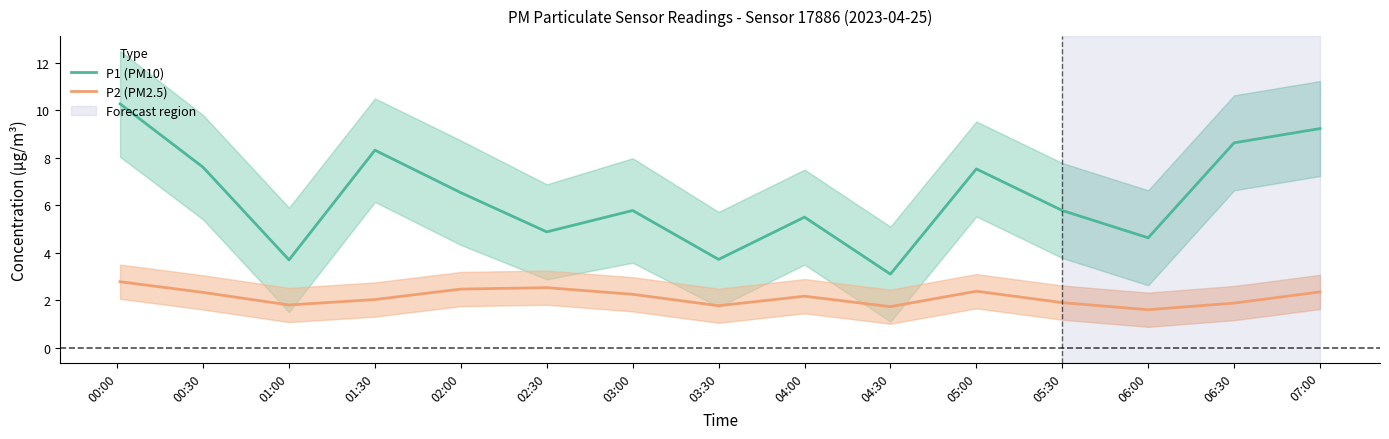

Reading left to right, transcribe all the data shown in this chart.

P1 (PM10): 10.3	7.6	3.7	8.3	6.5	4.9	5.8	3.7	5.5	3.1	7.5	5.8	4.6	8.6	9.2
P2 (PM2.5): 2.8	2.3	1.8	2.0	2.5	2.5	2.2	1.8	2.2	1.7	2.4	1.9	1.6	1.9	2.4